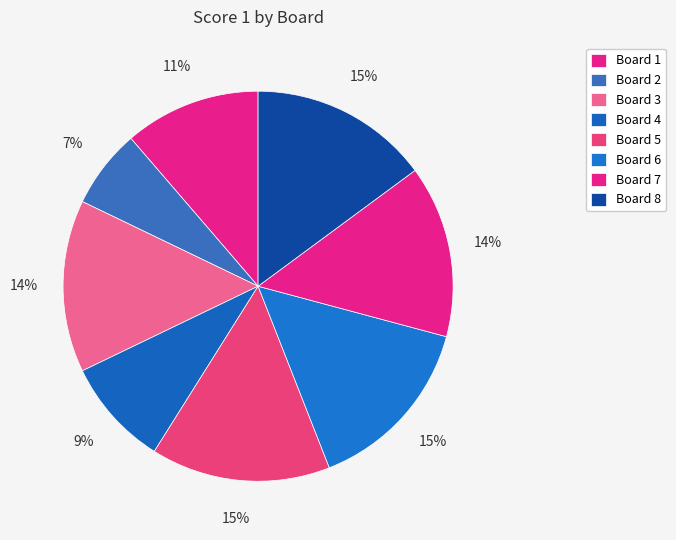

Which category has the smallest portion of the pie?

Board 2